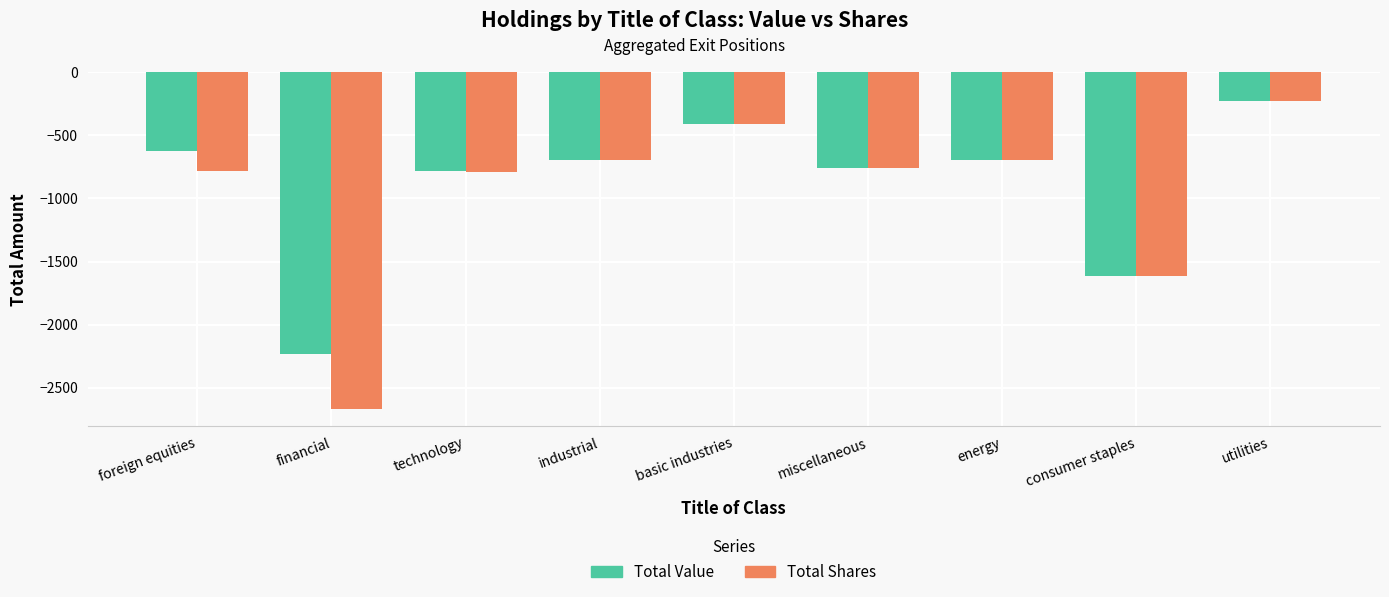

Which series has the widest spread of values?

Total Shares